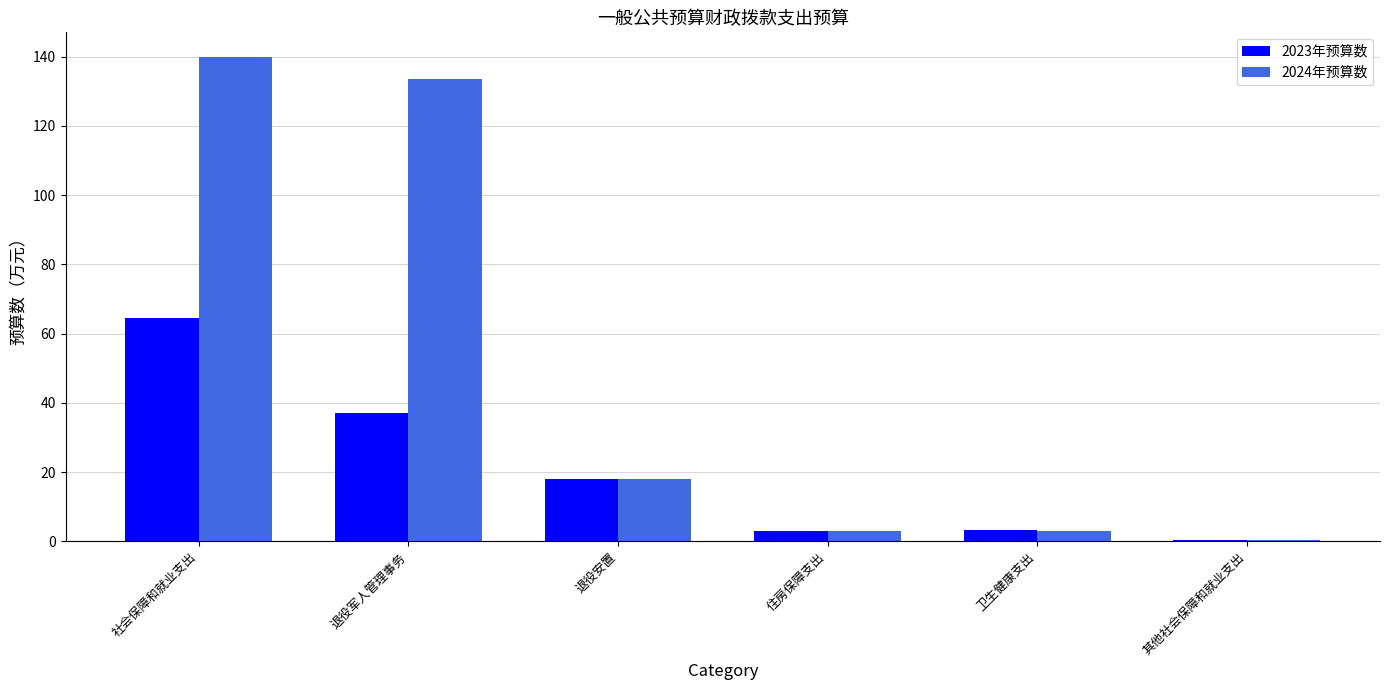

Which series changed the most between 退役军人管理事务 and 住房保障支出?

2024年预算数